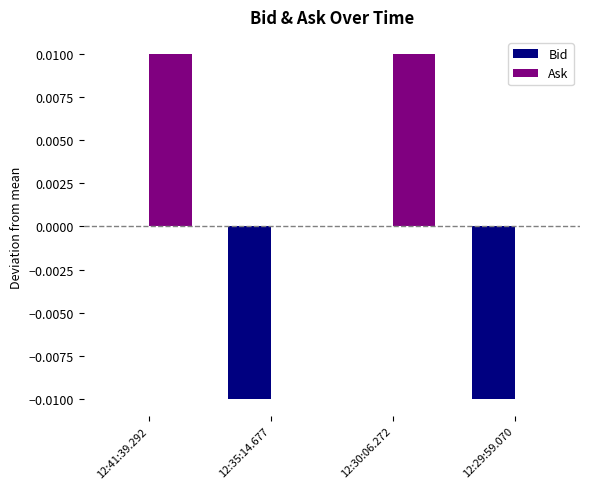

Is the value of Bid at 12:35:14.677 greater than the value of Ask at 12:35:14.677?

No